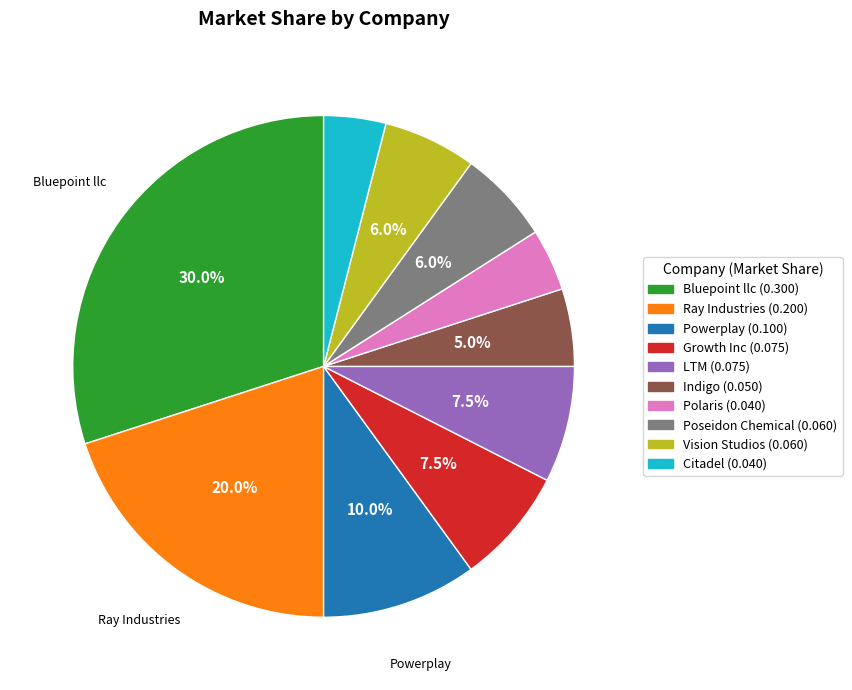

To the nearest percent, what percentage of the pie is Poseidon Chemical?

6%